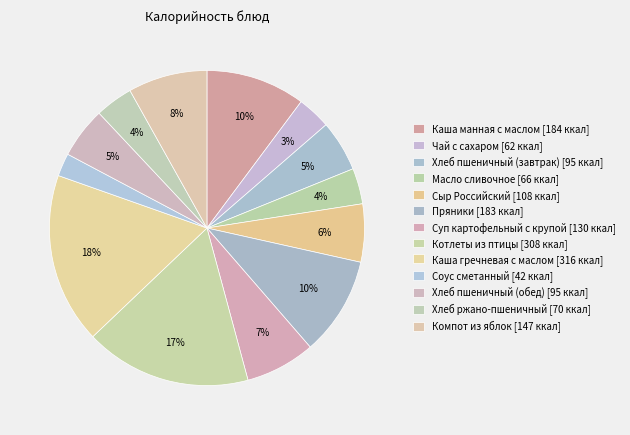

Is Чай с сахаром the majority of the pie?

No